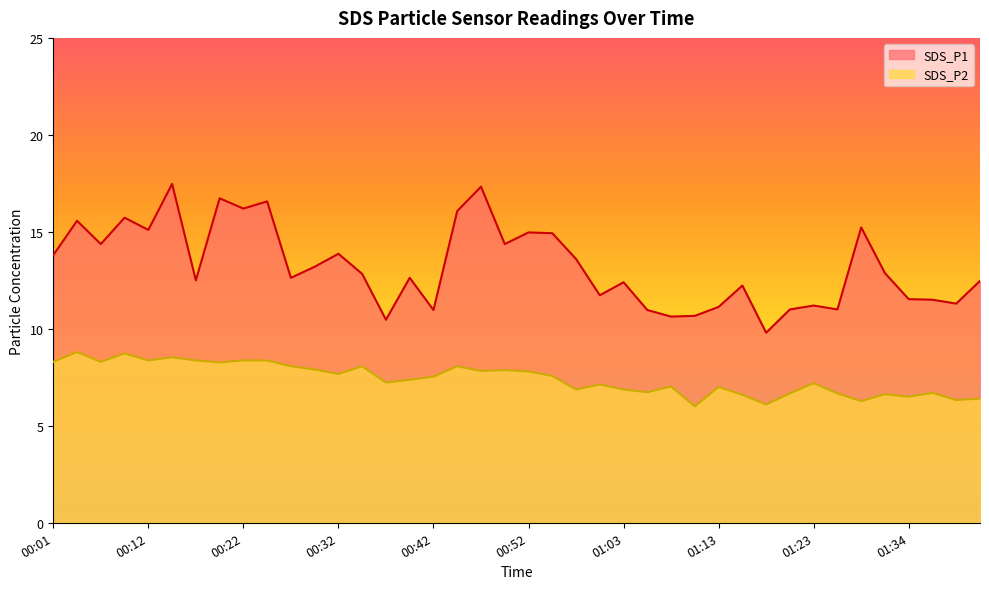

How many series are shown in this chart?

2